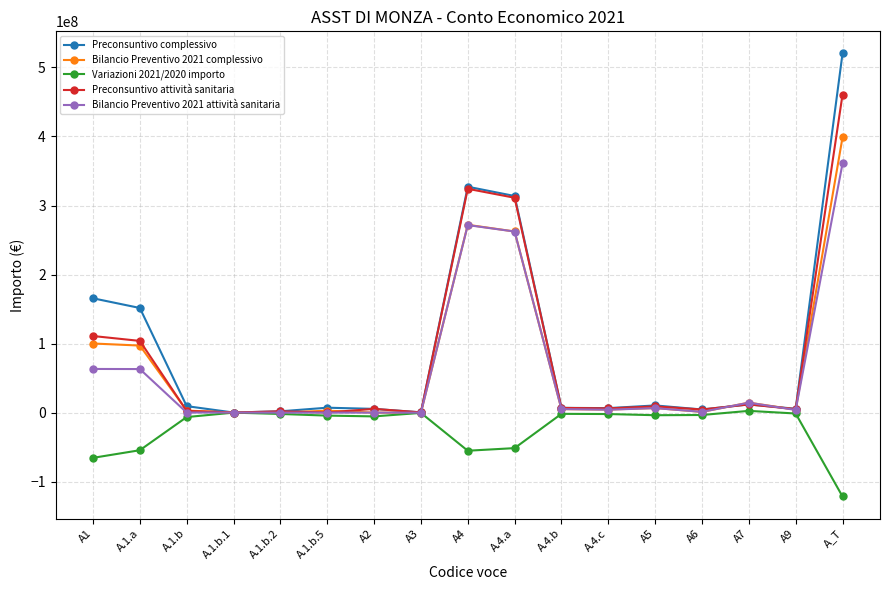

Which series has the widest spread of values?

Preconsuntivo complessivo